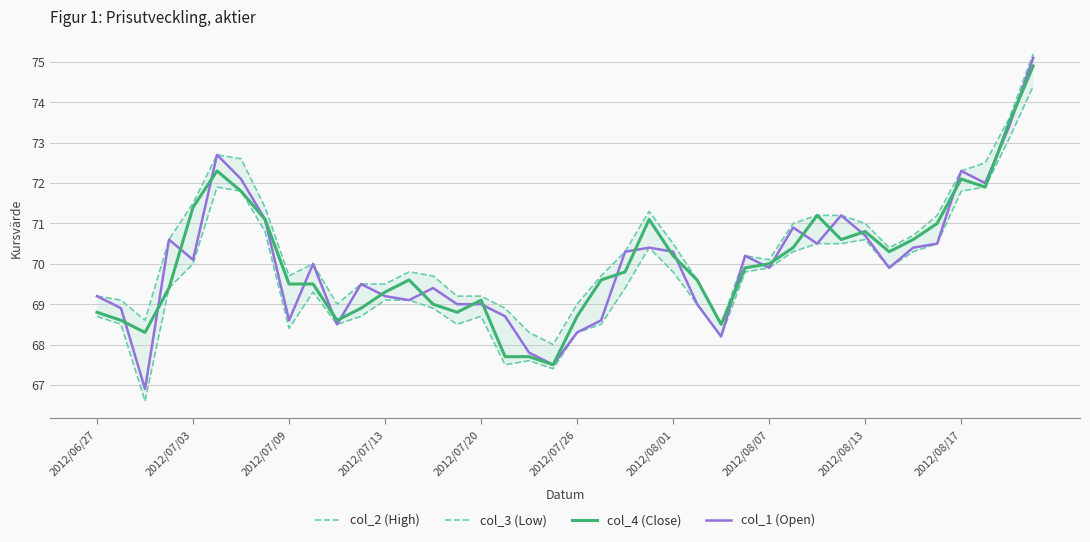

Is the value of col_4 (Close) at 13 greater than the value of col_3 (Low) at 38?

No